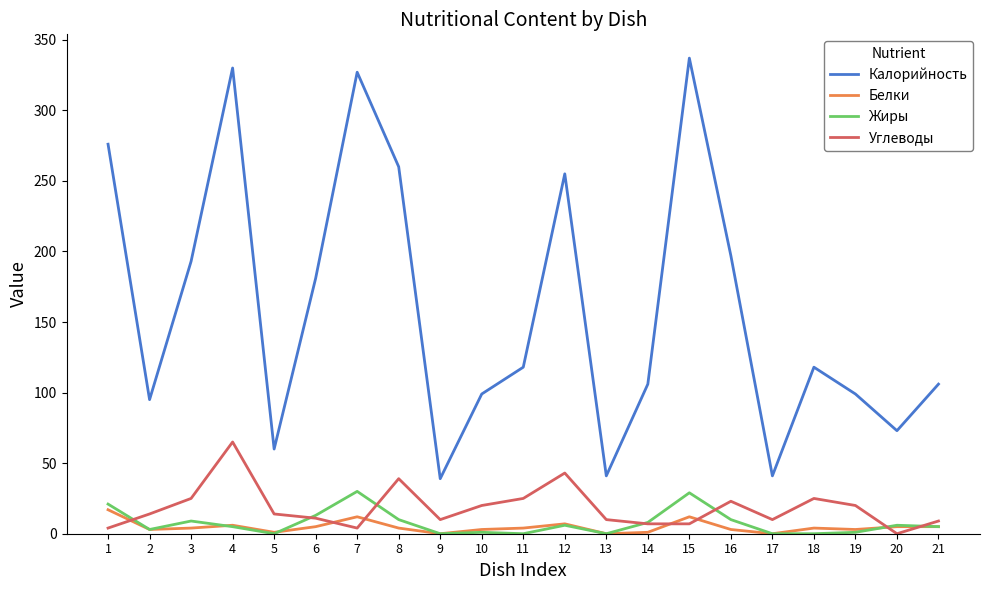

Which series has the largest total across all categories?

Калорийность